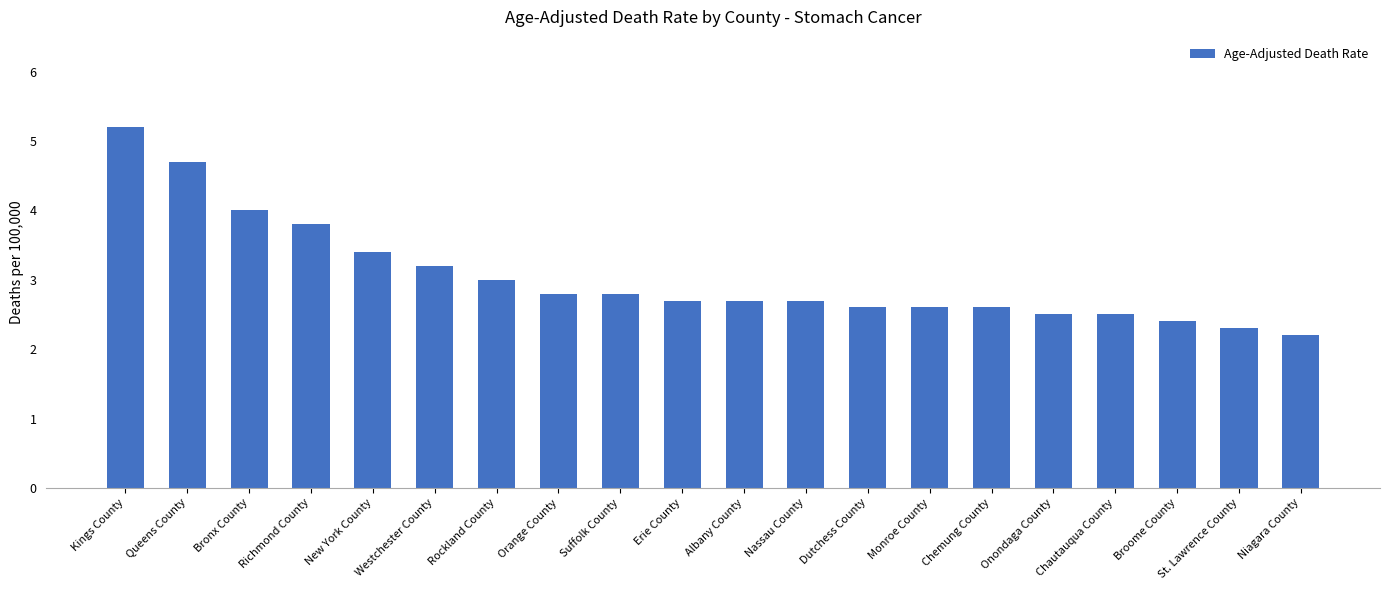

Count the number of data series in this chart.

1